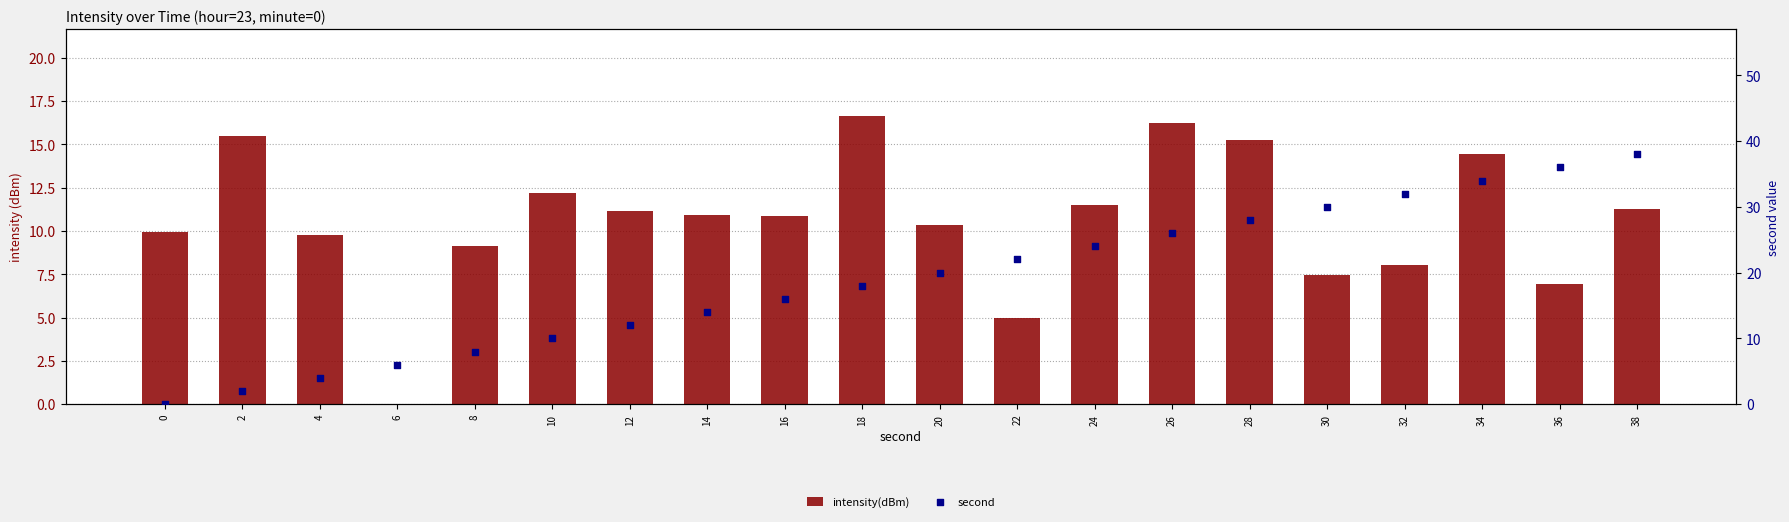

At which category is the sum across all series the highest?

38